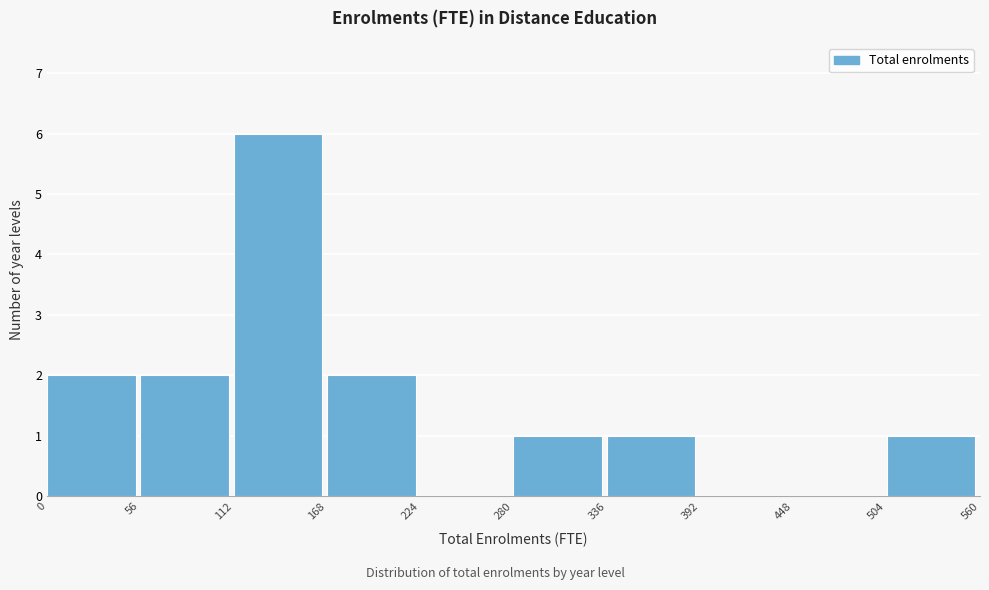

Reading left to right, transcribe this chart: for each bar, give the range it covers on the x-axis and its height. The values are not printed on the chart, so give them approximately, as read against the axis.

0 to 56: 2
56 to 112: 2
112 to 168: 6
168 to 224: 2
224 to 280: 0
280 to 336: 1
336 to 392: 1
392 to 448: 0
448 to 504: 0
504 to 560: 1